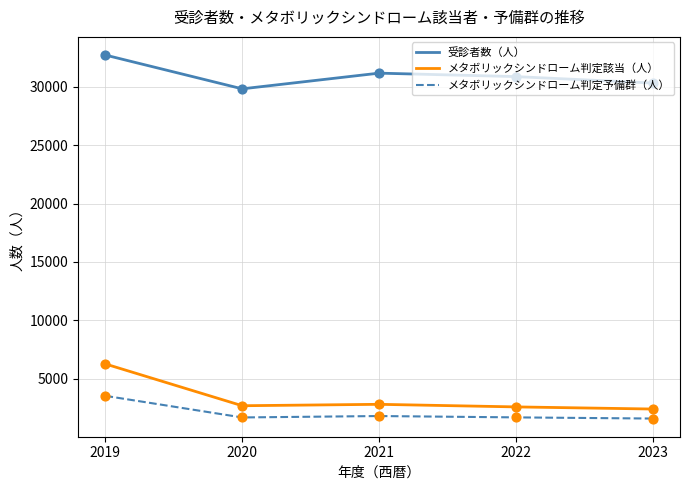

What are all the series names shown in the legend?

受診者数（人）, メタボリックシンドローム判定該当（人）, メタボリックシンドローム判定予備群（人）